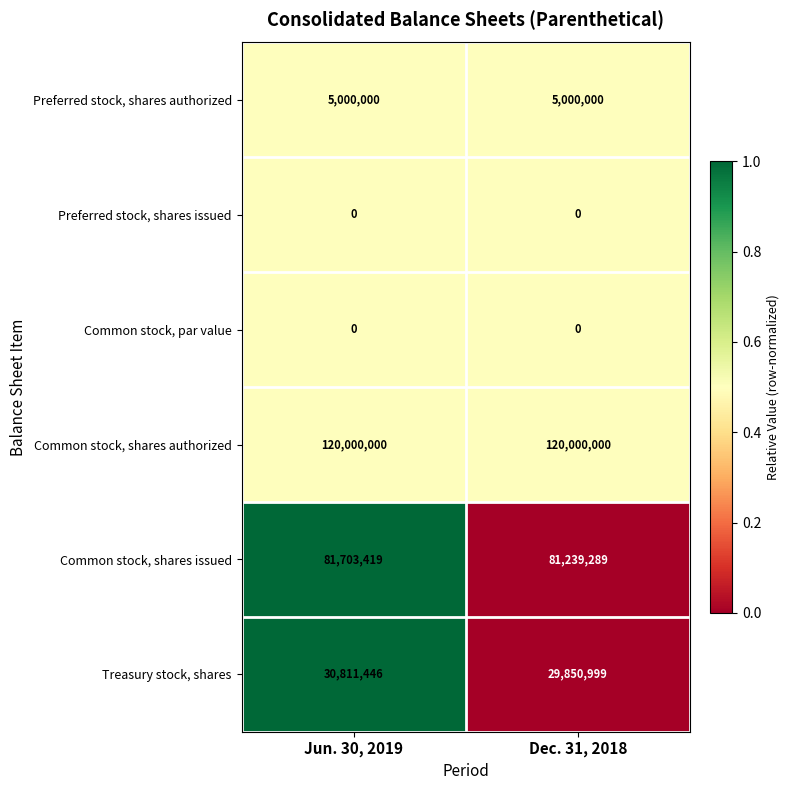

What is the total value across all series at Dec. 31, 2018?

236090288